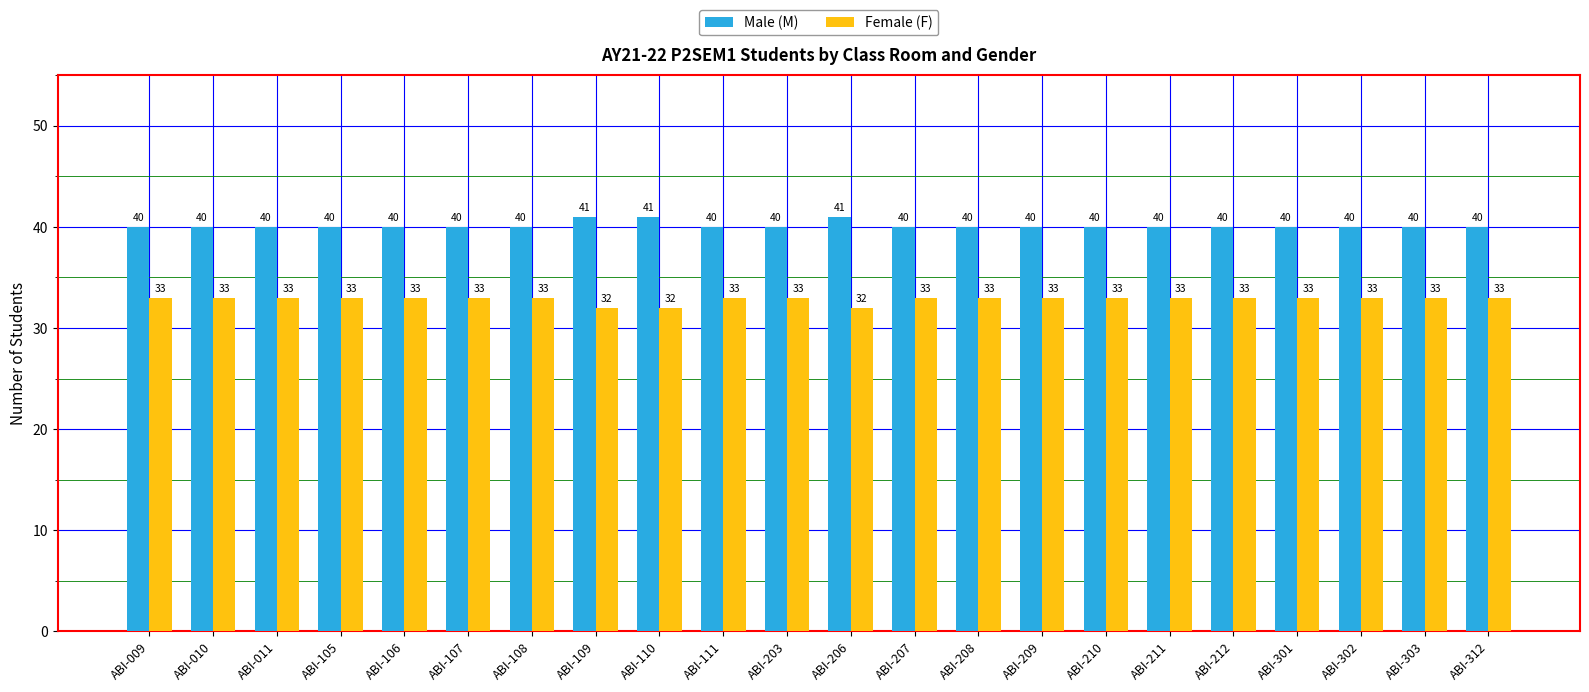

What is the highest value of the Male (M) series?

41